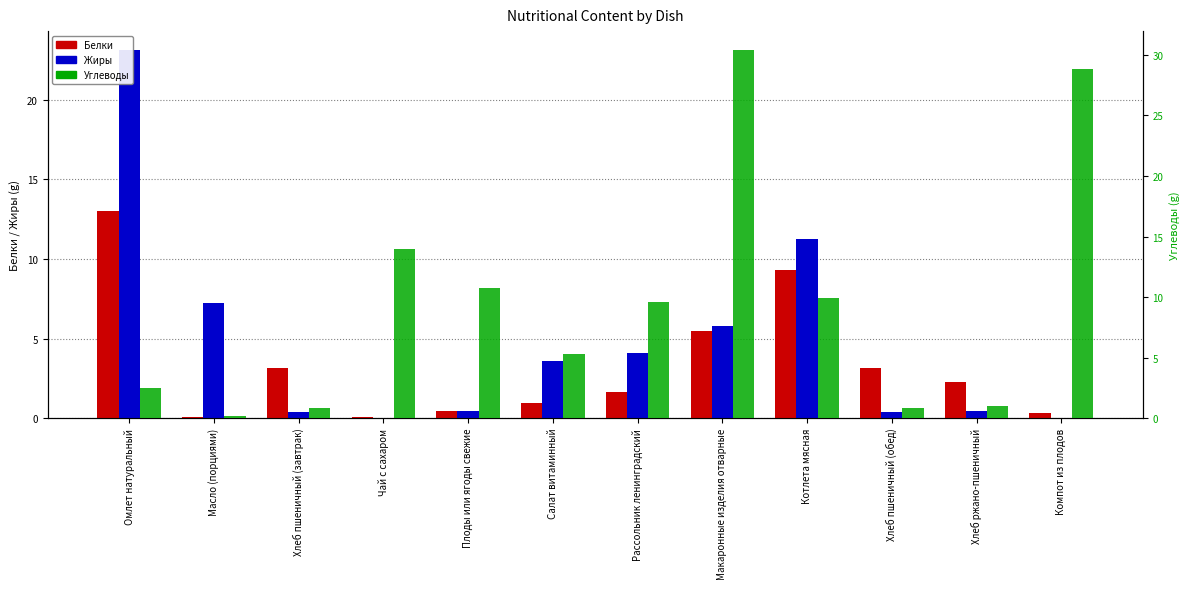

Rank the series at Хлеб ржано-пшеничный from lowest to highest value.

Жиры, Углеводы, Белки